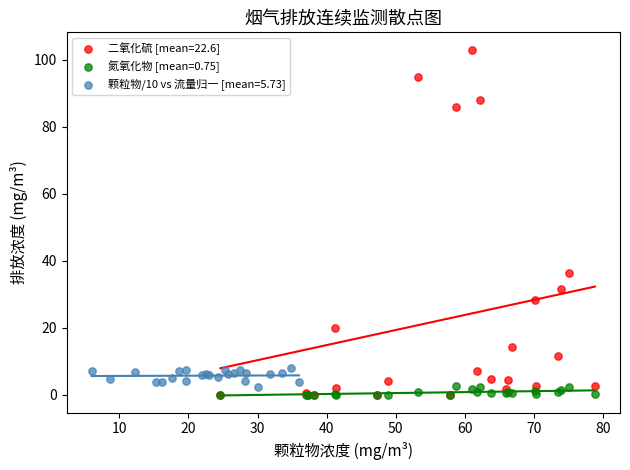

Which series contains the highest Y value?

二氧化硫 [mean=22.6]